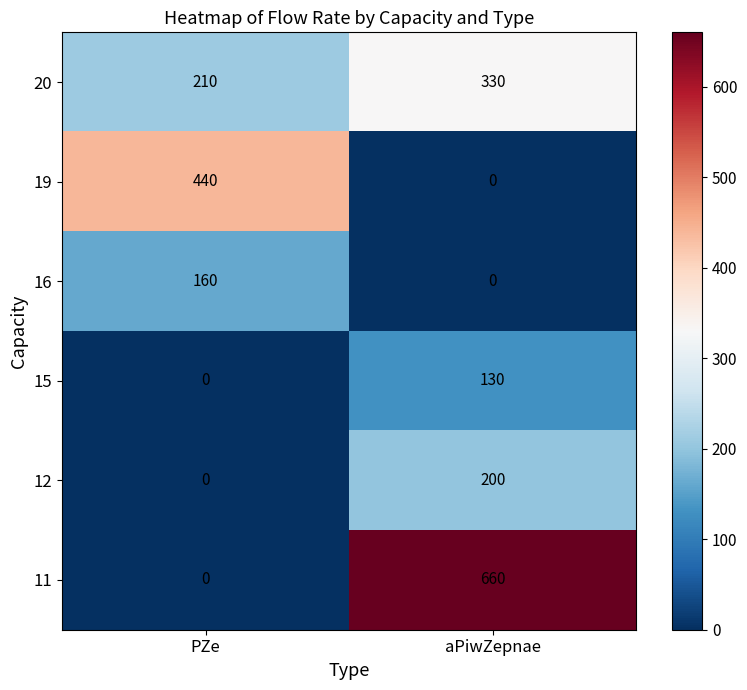

What is the difference between the highest and lowest values at PZe?

440